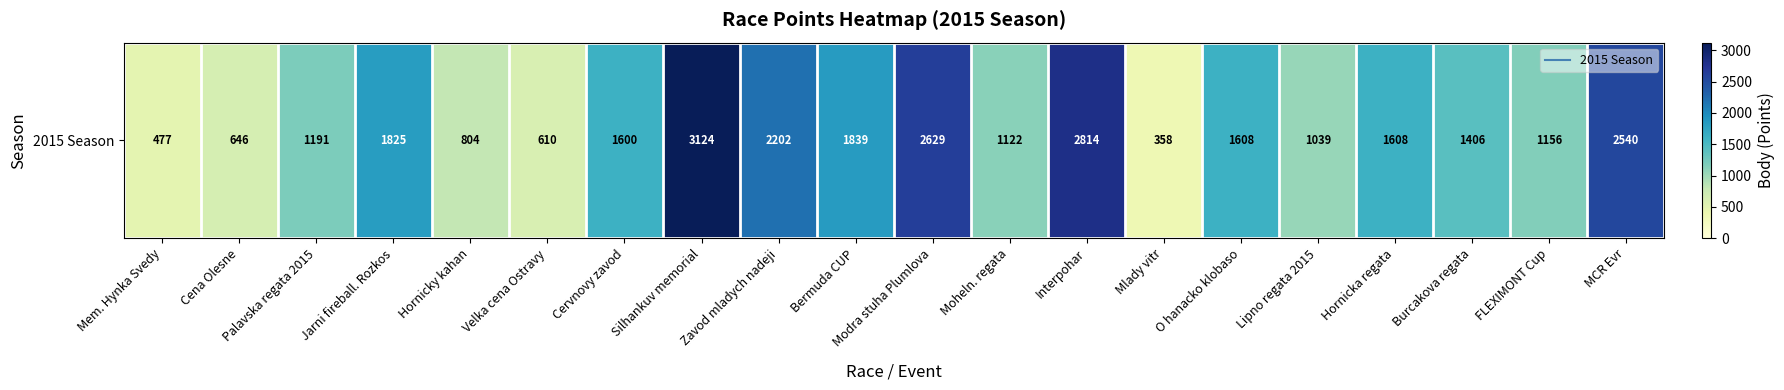

What is the ratio of the value at Velka cena Ostravy to the value at O hanacko klobaso?

0.4